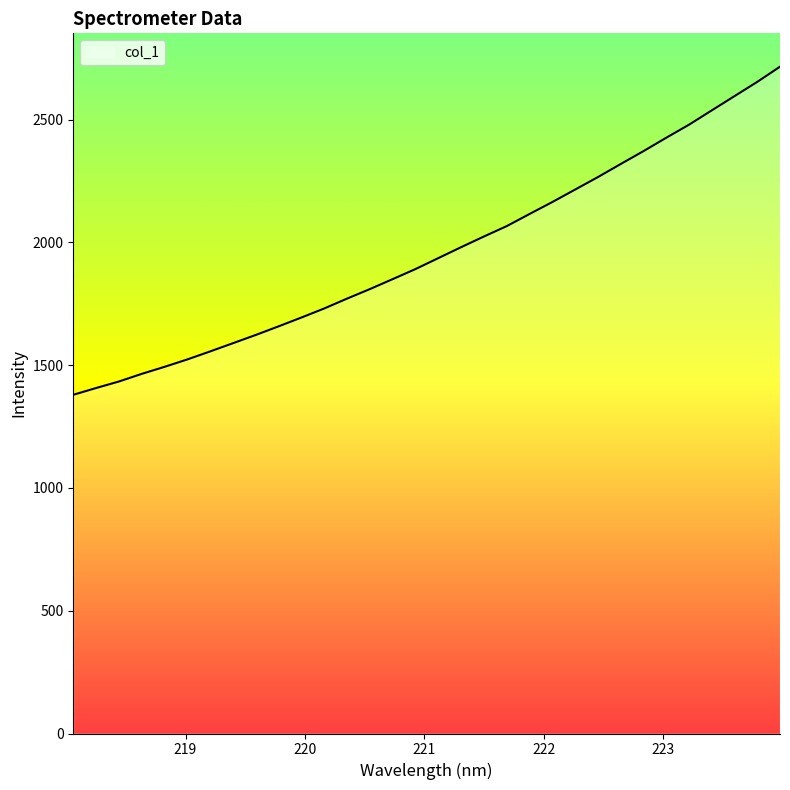

What is the difference between the maximum and minimum values?

1336.4